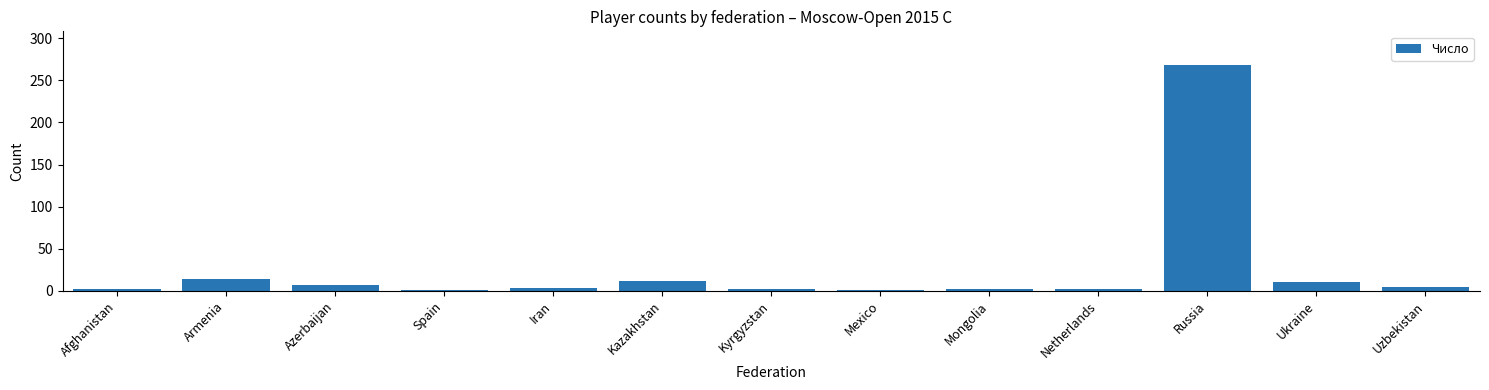

The value at Azerbaijan is 7. True or false?

True